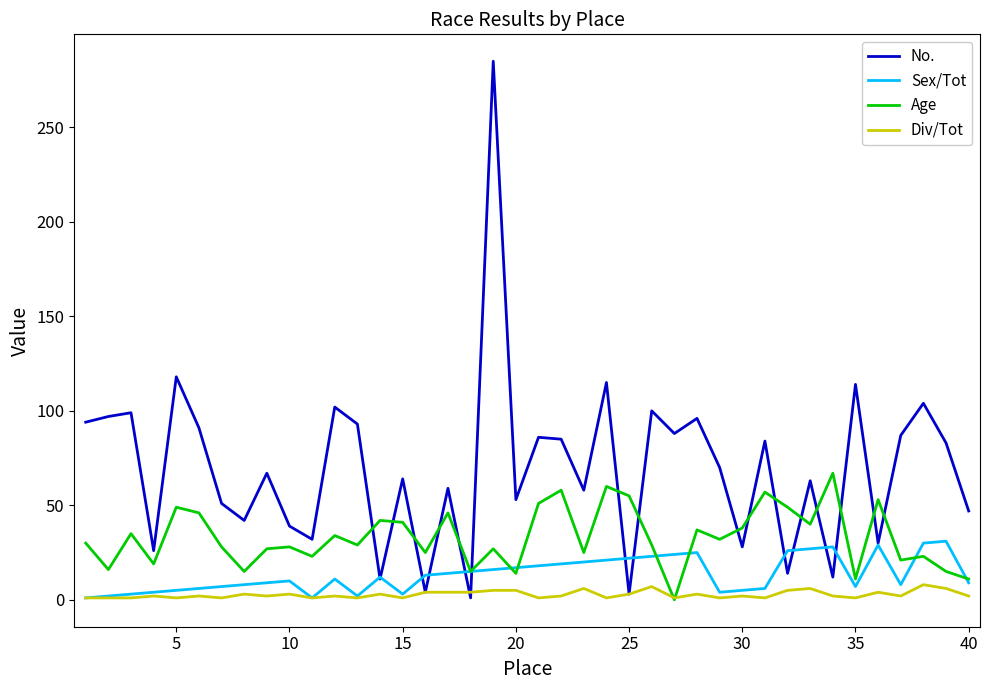

What is the sum of all Sex/Tot values?

541